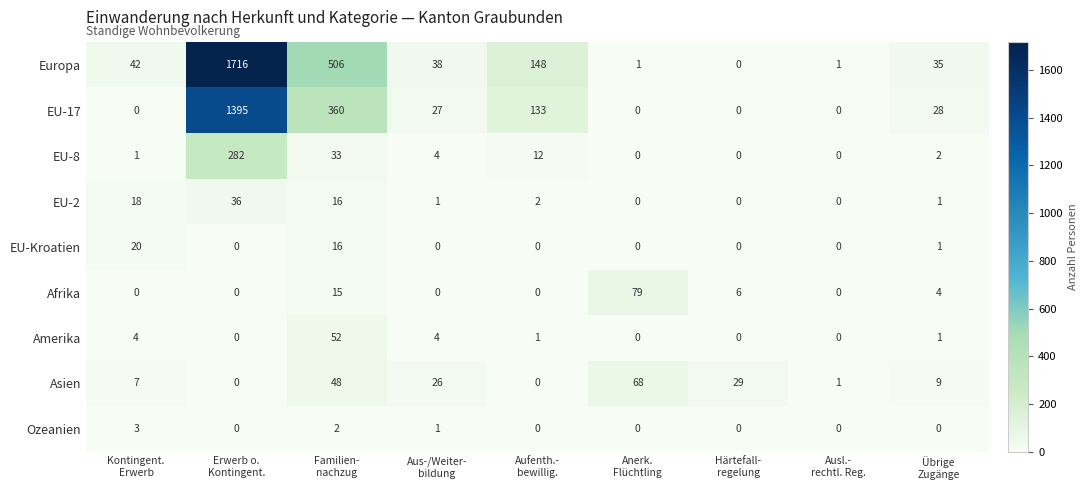

What is the sum of all EU-17 values?

1943